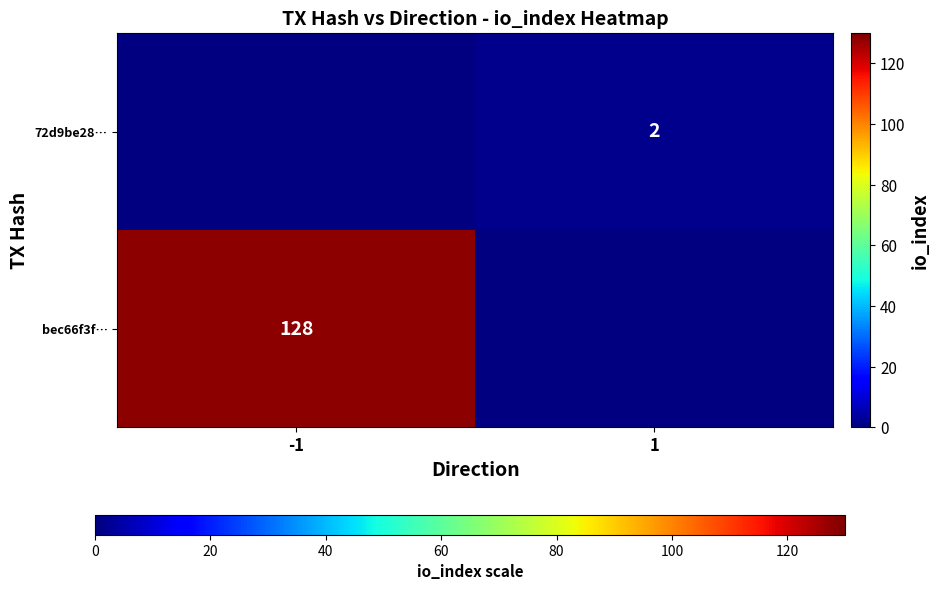

What is the smallest value displayed?

2.0